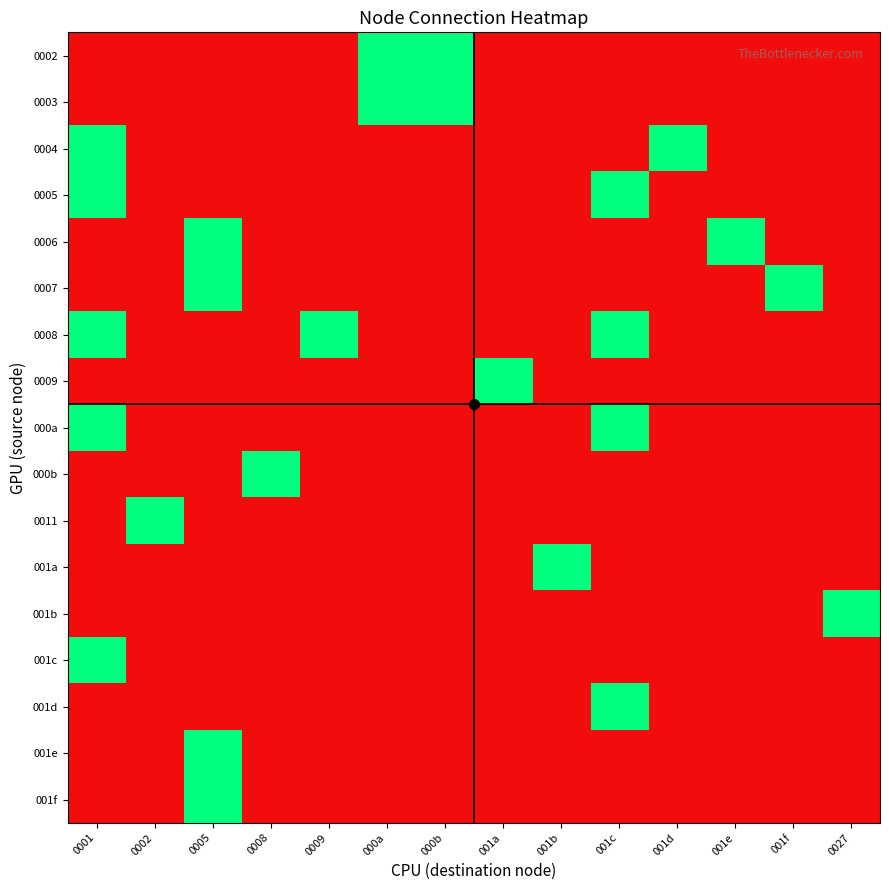

Reading left to right, what are all the values shown in this chart?

0002: 0001=0	0002=0	0005=0	0008=0	0009=0	000a=1	000b=1	001a=0	001b=0	001c=0	001d=0	001e=0	001f=0	0027=0
0003: 0001=0	0002=0	0005=0	0008=0	0009=0	000a=1	000b=1	001a=0	001b=0	001c=0	001d=0	001e=0	001f=0	0027=0
0004: 0001=1	0002=0	0005=0	0008=0	0009=0	000a=0	000b=0	001a=0	001b=0	001c=0	001d=1	001e=0	001f=0	0027=0
0005: 0001=1	0002=0	0005=0	0008=0	0009=0	000a=0	000b=0	001a=0	001b=0	001c=1	001d=0	001e=0	001f=0	0027=0
0006: 0001=0	0002=0	0005=1	0008=0	0009=0	000a=0	000b=0	001a=0	001b=0	001c=0	001d=0	001e=1	001f=0	0027=0
0007: 0001=0	0002=0	0005=1	0008=0	0009=0	000a=0	000b=0	001a=0	001b=0	001c=0	001d=0	001e=0	001f=1	0027=0
0008: 0001=1	0002=0	0005=0	0008=0	0009=1	000a=0	000b=0	001a=0	001b=0	001c=1	001d=0	001e=0	001f=0	0027=0
0009: 0001=0	0002=0	0005=0	0008=0	0009=0	000a=0	000b=0	001a=1	001b=0	001c=0	001d=0	001e=0	001f=0	0027=0
000a: 0001=1	0002=0	0005=0	0008=0	0009=0	000a=0	000b=0	001a=0	001b=0	001c=1	001d=0	001e=0	001f=0	0027=0
000b: 0001=0	0002=0	0005=0	0008=1	0009=0	000a=0	000b=0	001a=0	001b=0	001c=0	001d=0	001e=0	001f=0	0027=0
0011: 0001=0	0002=1	0005=0	0008=0	0009=0	000a=0	000b=0	001a=0	001b=0	001c=0	001d=0	001e=0	001f=0	0027=0
001a: 0001=0	0002=0	0005=0	0008=0	0009=0	000a=0	000b=0	001a=0	001b=1	001c=0	001d=0	001e=0	001f=0	0027=0
001b: 0001=0	0002=0	0005=0	0008=0	0009=0	000a=0	000b=0	001a=0	001b=0	001c=0	001d=0	001e=0	001f=0	0027=1
001c: 0001=1	0002=0	0005=0	0008=0	0009=0	000a=0	000b=0	001a=0	001b=0	001c=0	001d=0	001e=0	001f=0	0027=0
001d: 0001=0	0002=0	0005=0	0008=0	0009=0	000a=0	000b=0	001a=0	001b=0	001c=1	001d=0	001e=0	001f=0	0027=0
001e: 0001=0	0002=0	0005=1	0008=0	0009=0	000a=0	000b=0	001a=0	001b=0	001c=0	001d=0	001e=0	001f=0	0027=0
001f: 0001=0	0002=0	0005=1	0008=0	0009=0	000a=0	000b=0	001a=0	001b=0	001c=0	001d=0	001e=0	001f=0	0027=0